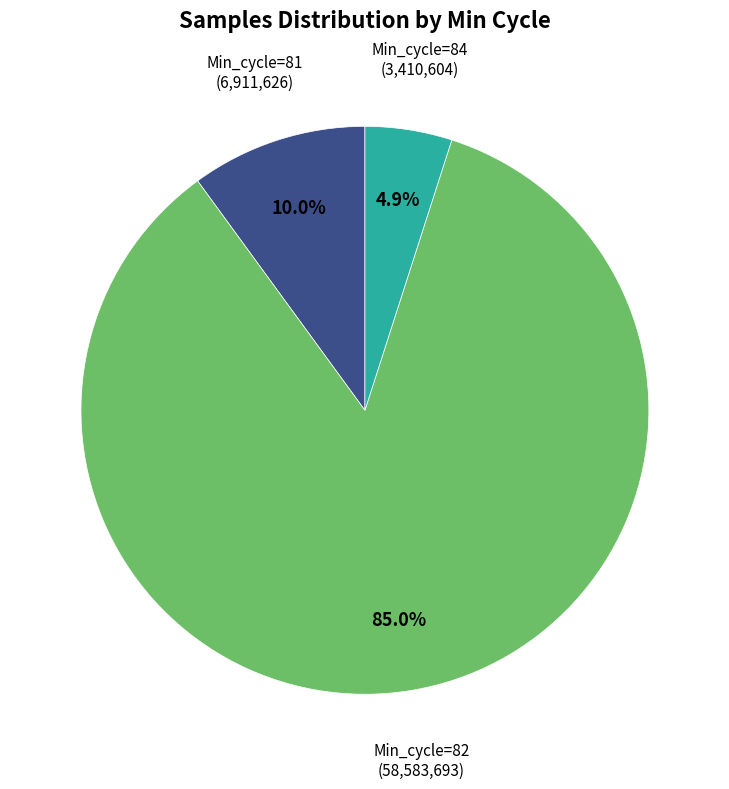

Is there a majority slice in this chart?

Yes